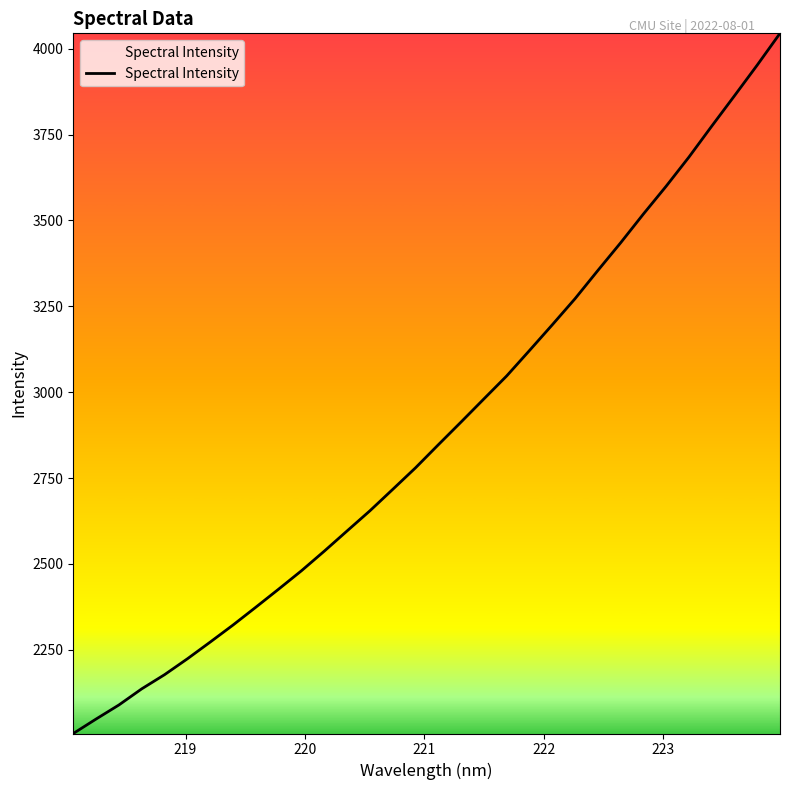

Is this an area chart (filled region under the line)?

No